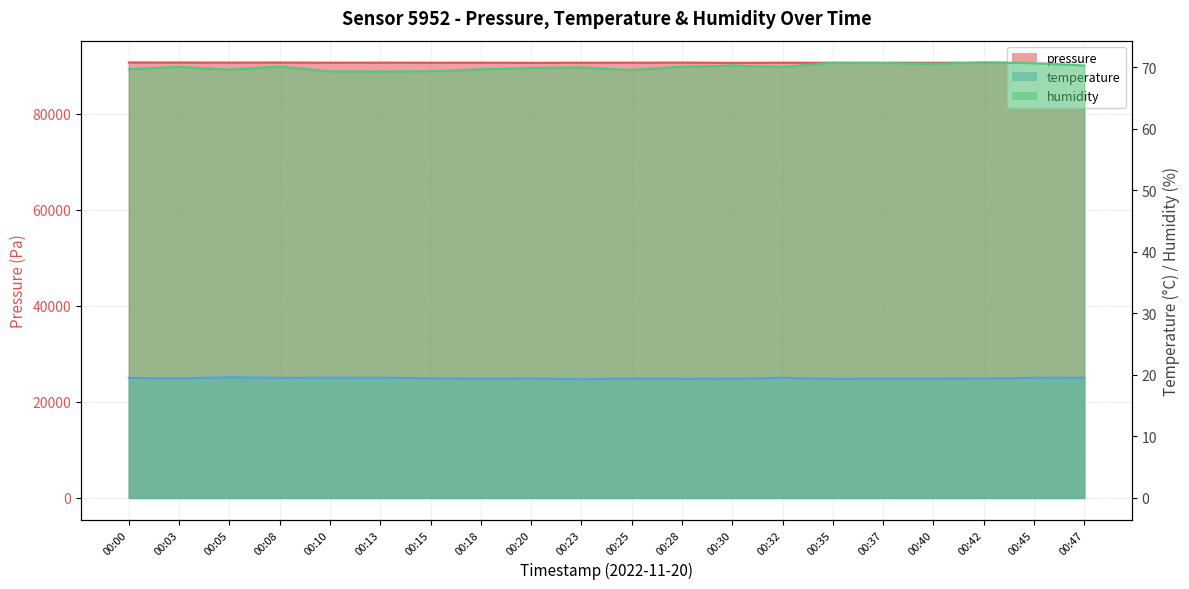

At which category does humidity reach its first local peak?

00:03